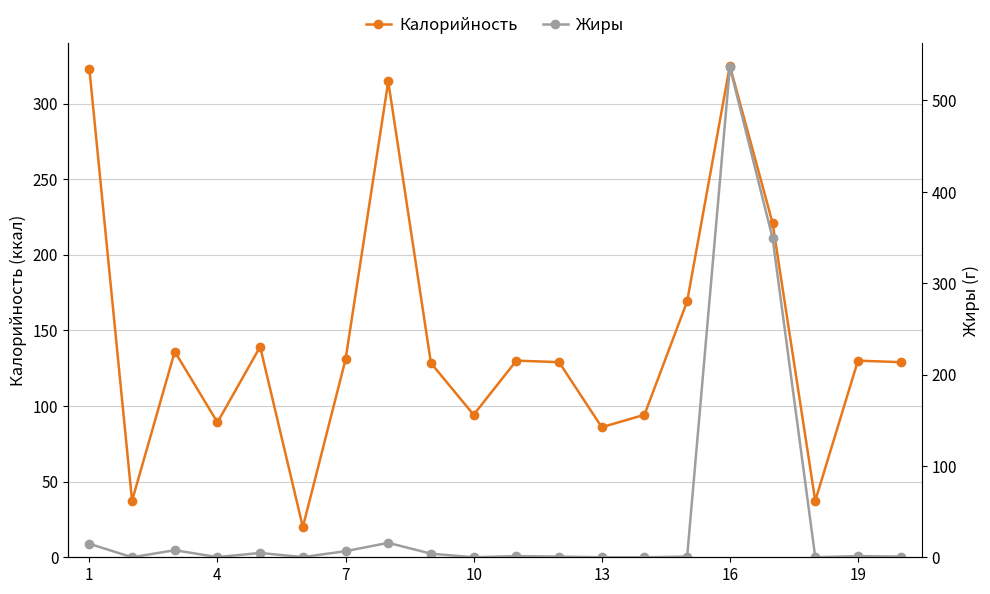

List the series in order of their peak value, lowest first.

Калорийность, Жиры